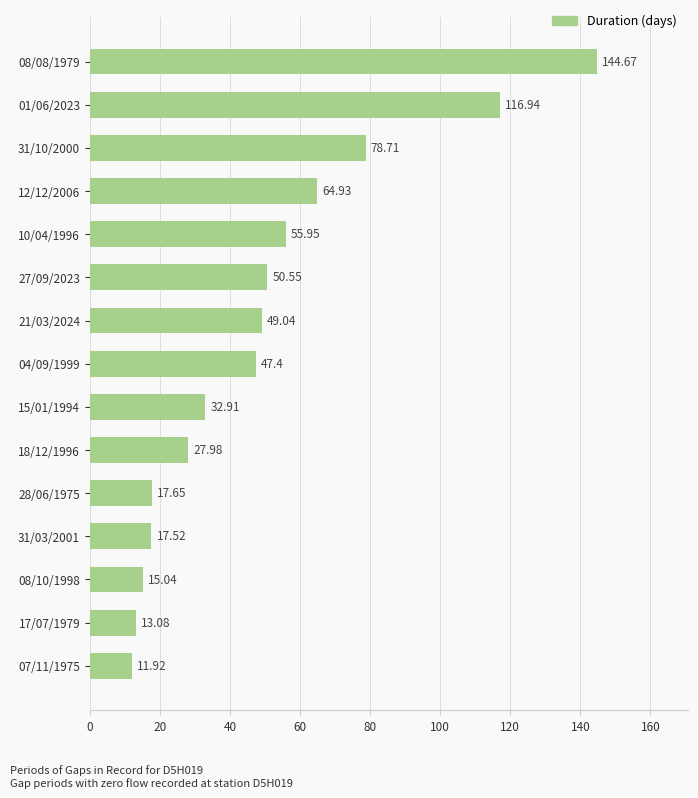

List the labels in order of value, largest first.

08/08/1979, 01/06/2023, 31/10/2000, 12/12/2006, 10/04/1996, 27/09/2023, 21/03/2024, 04/09/1999, 15/01/1994, 18/12/1996, 28/06/1975, 31/03/2001, 08/10/1998, 17/07/1979, 07/11/1975